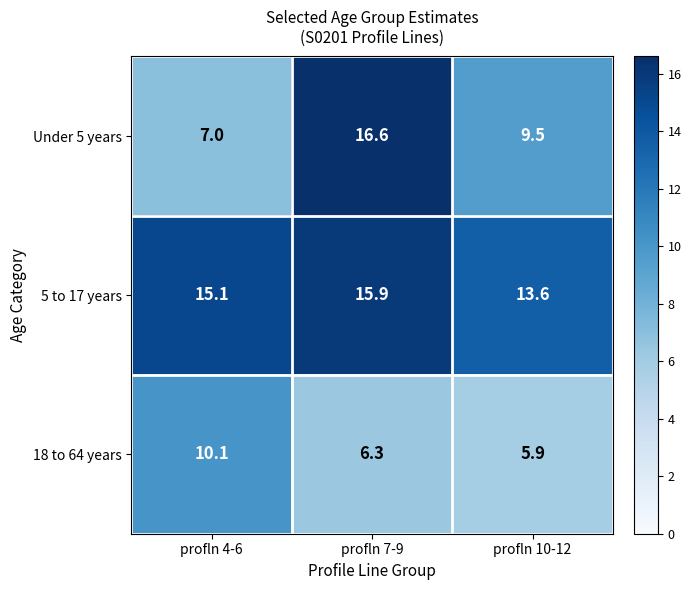

Reading right to left, extract all data points from this chart.

Under 5 years: profln 10-12=9.5	profln 7-9=16.6	profln 4-6=7.0
5 to 17 years: profln 10-12=13.6	profln 7-9=15.9	profln 4-6=15.1
18 to 64 years: profln 10-12=5.9	profln 7-9=6.3	profln 4-6=10.1